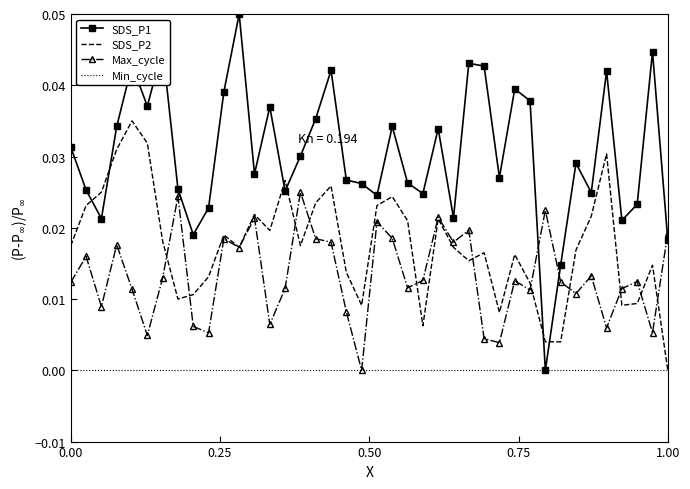

Which series has the widest spread of values?

SDS_P1